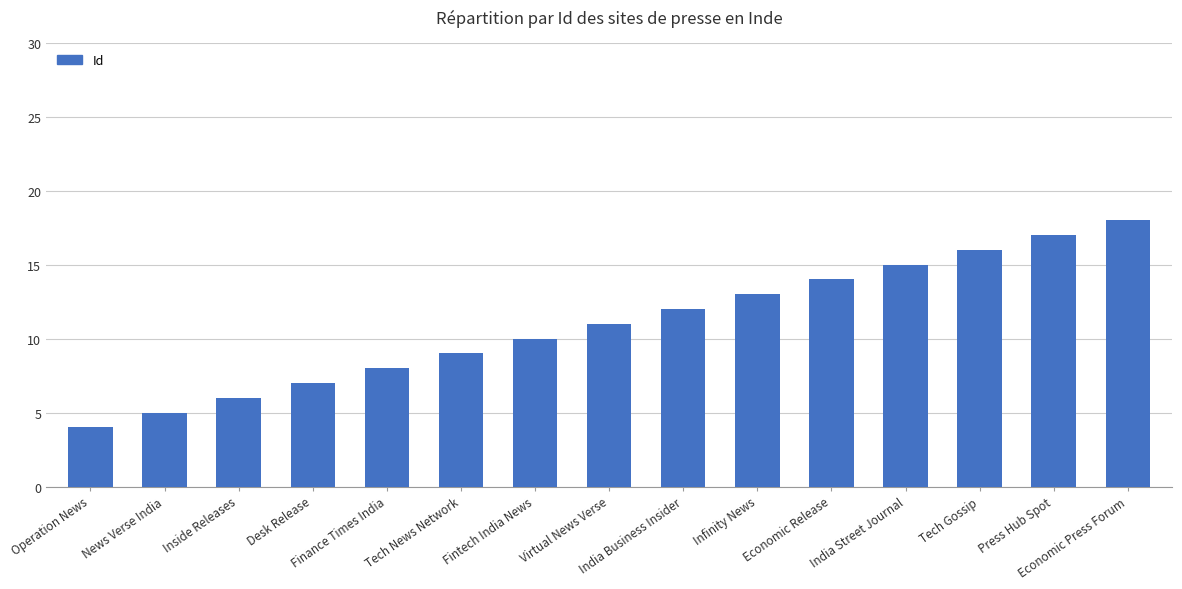

What is the difference between the values at Finance Times India and Virtual News Verse?

3